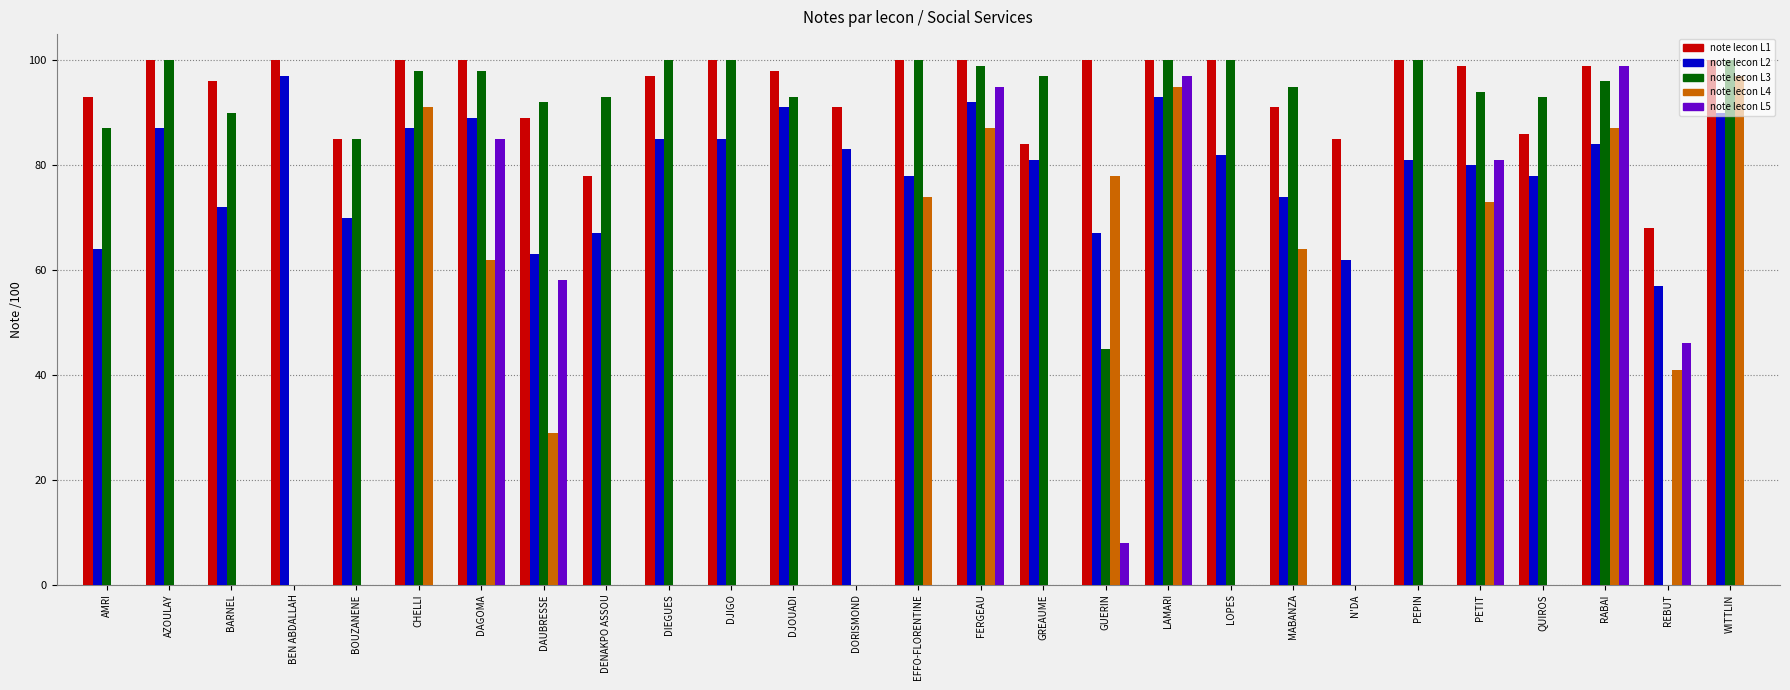

Does the chart contain stacked bars?

No